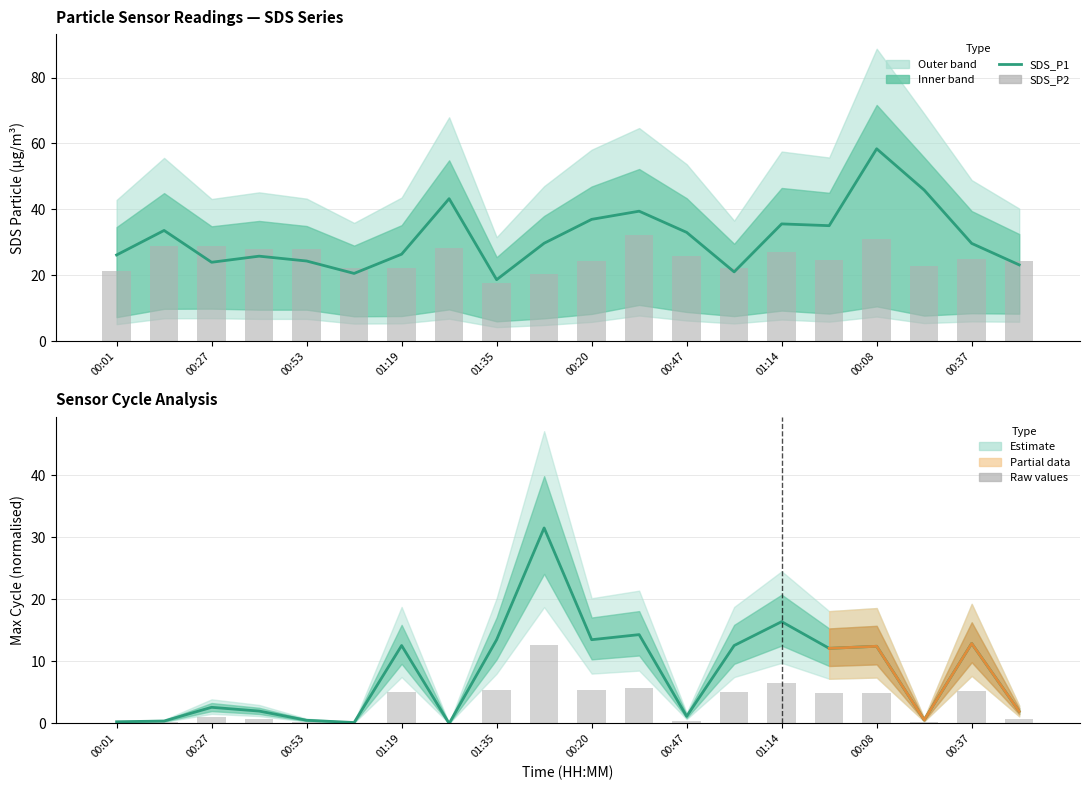

What is the highest value of the SDS_P2 series?

32.2